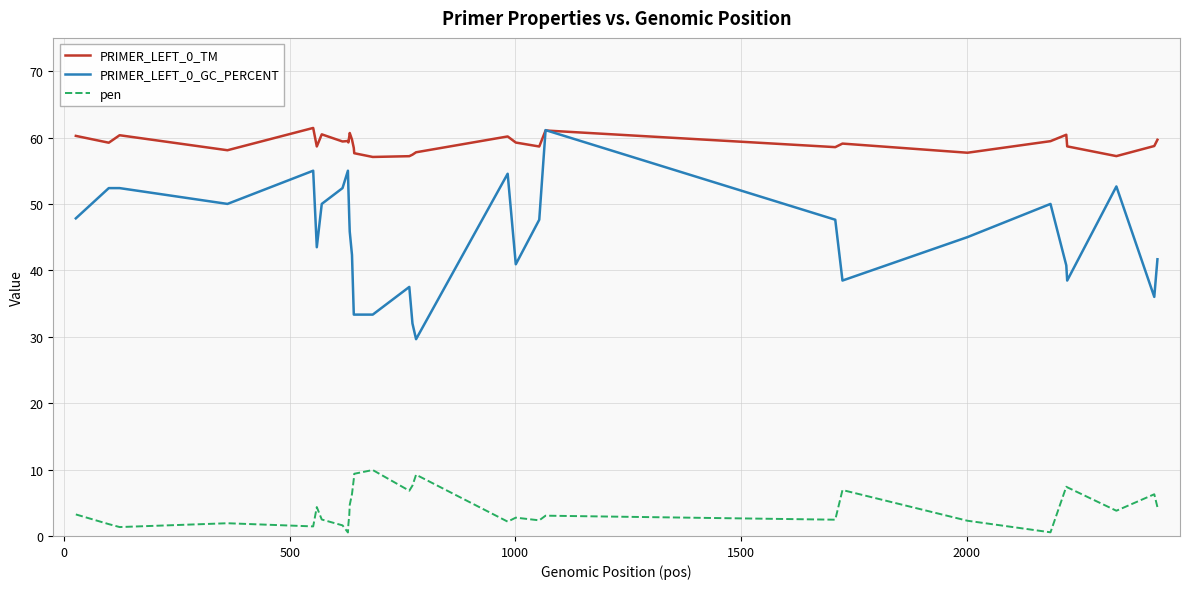

What is the lowest value of the PRIMER_LEFT_0_TM series?

57.1